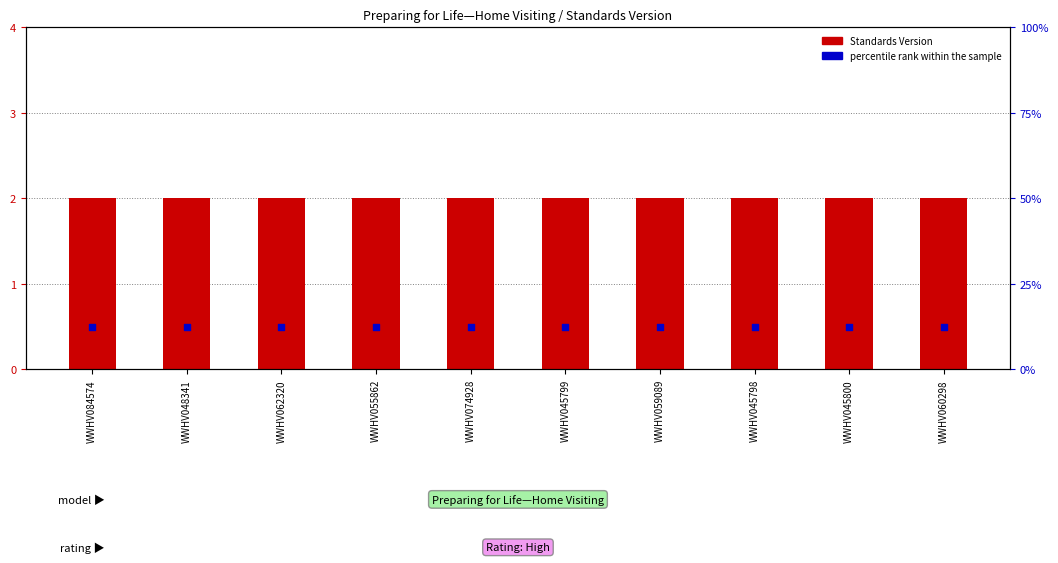

What are all the series names shown in the legend?

Standards Version, percentile rank within the sample